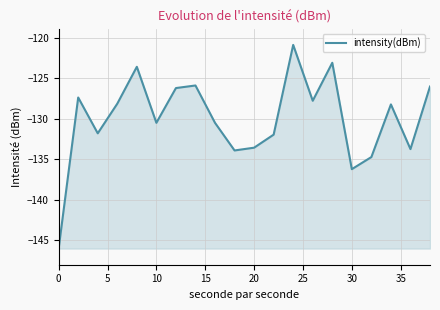

What is the maximum value shown in the chart?

-120.8